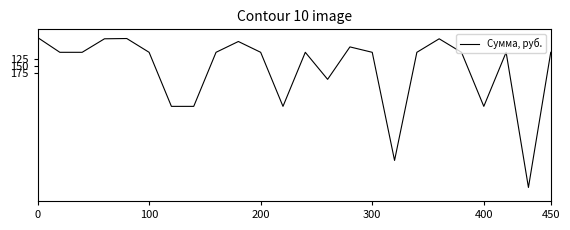

What is the maximum value shown in the chart?

600